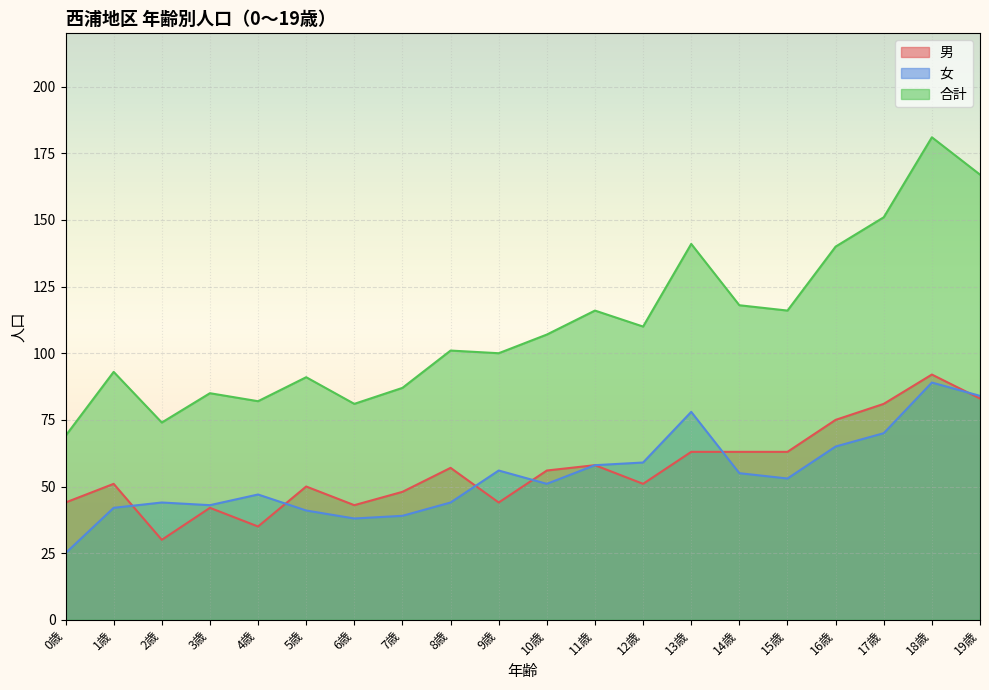

At which category does 女 reach its first local peak?

2歳